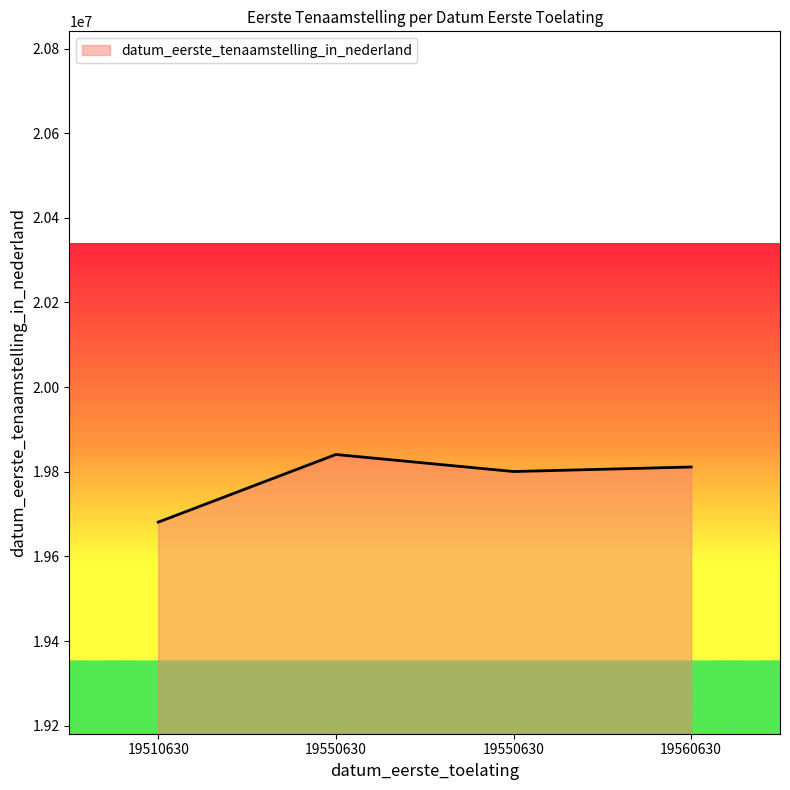

Does the chart display data point markers on the line(s)?

No